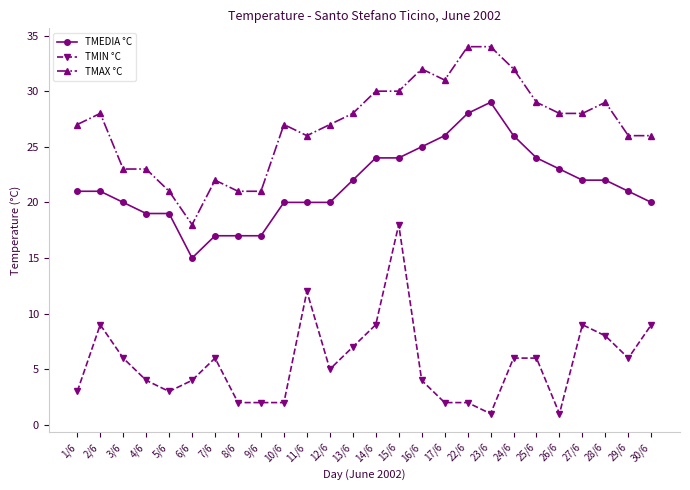

What is the difference between the TMAX °C values at 10/6 and 29/6?

1